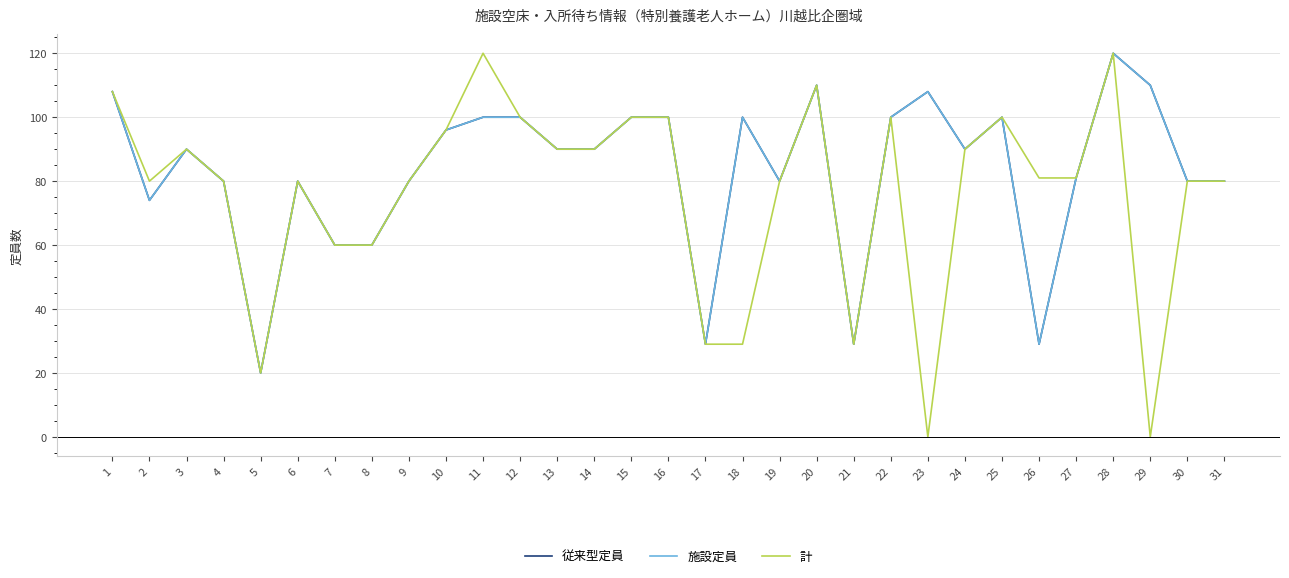

At which label does 施設定員 reach its minimum?

5